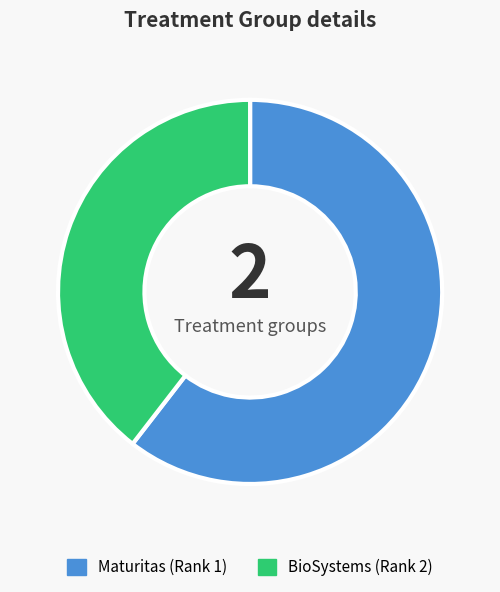

Do Maturitas and BioSystems together represent more than half of the pie?

Yes